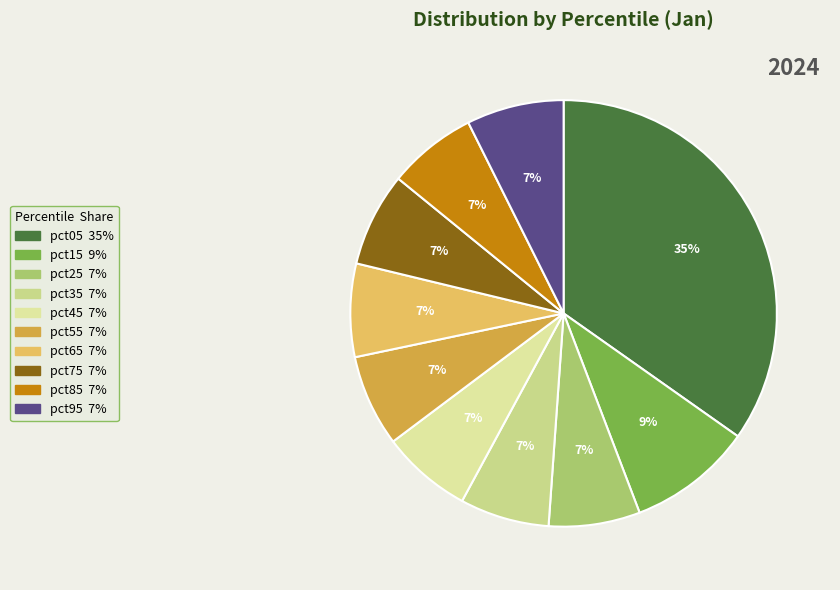

How many segments does this pie chart have?

10